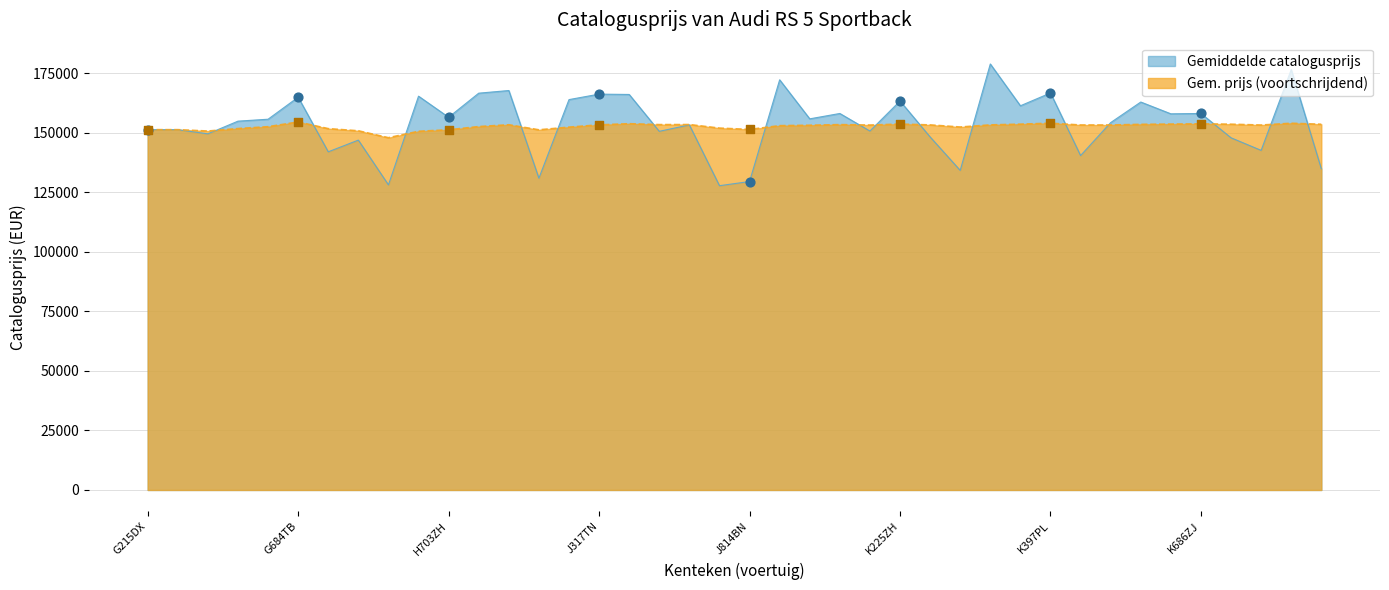

Which series reaches the maximum Y coordinate?

Gemiddelde catalogusprijs